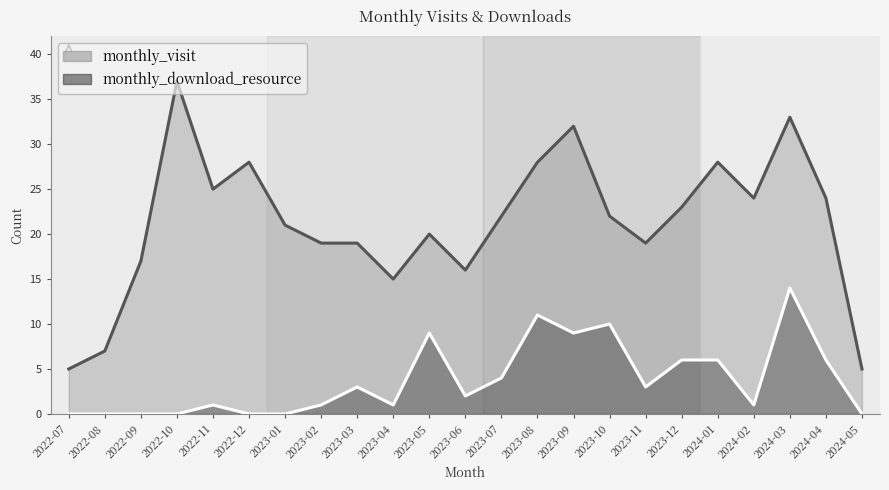

What position from the left is 2023-12?

18